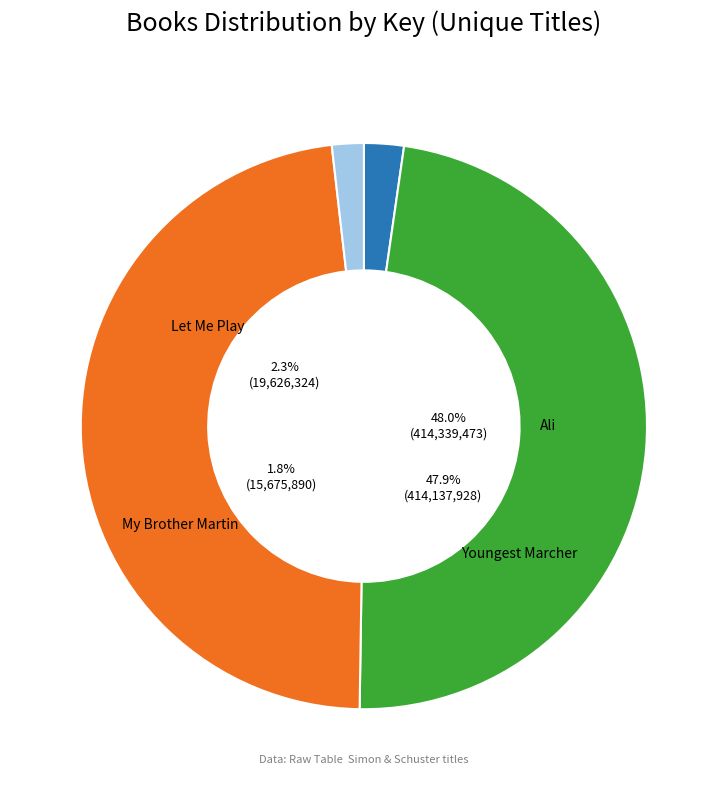

Which slice is the largest?

Ali